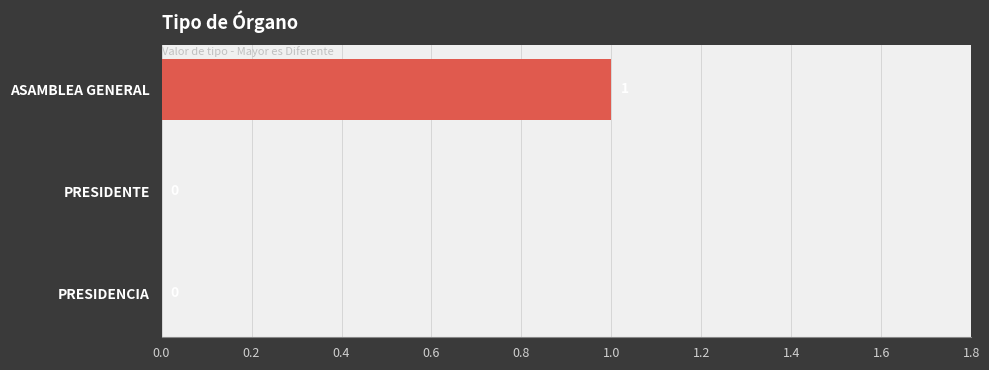

How many categories are shown in the chart?

3